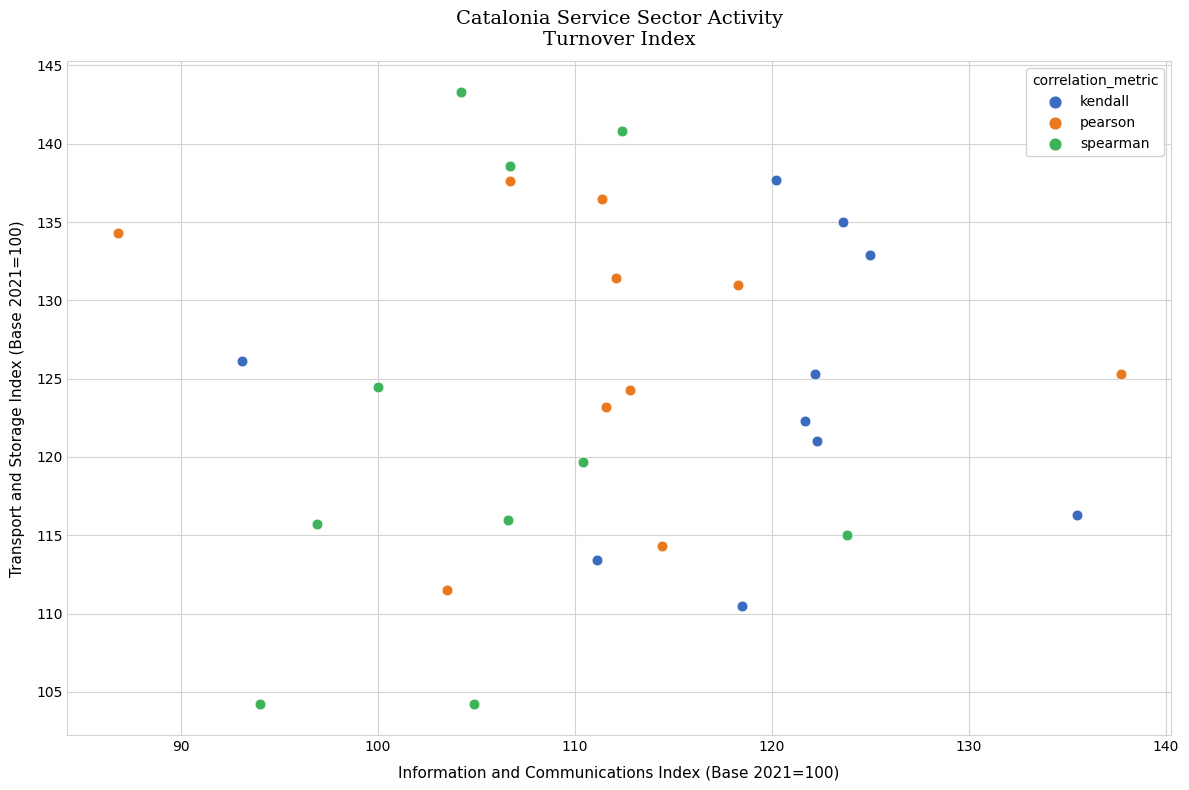

Which series contains the lowest Y value?

spearman